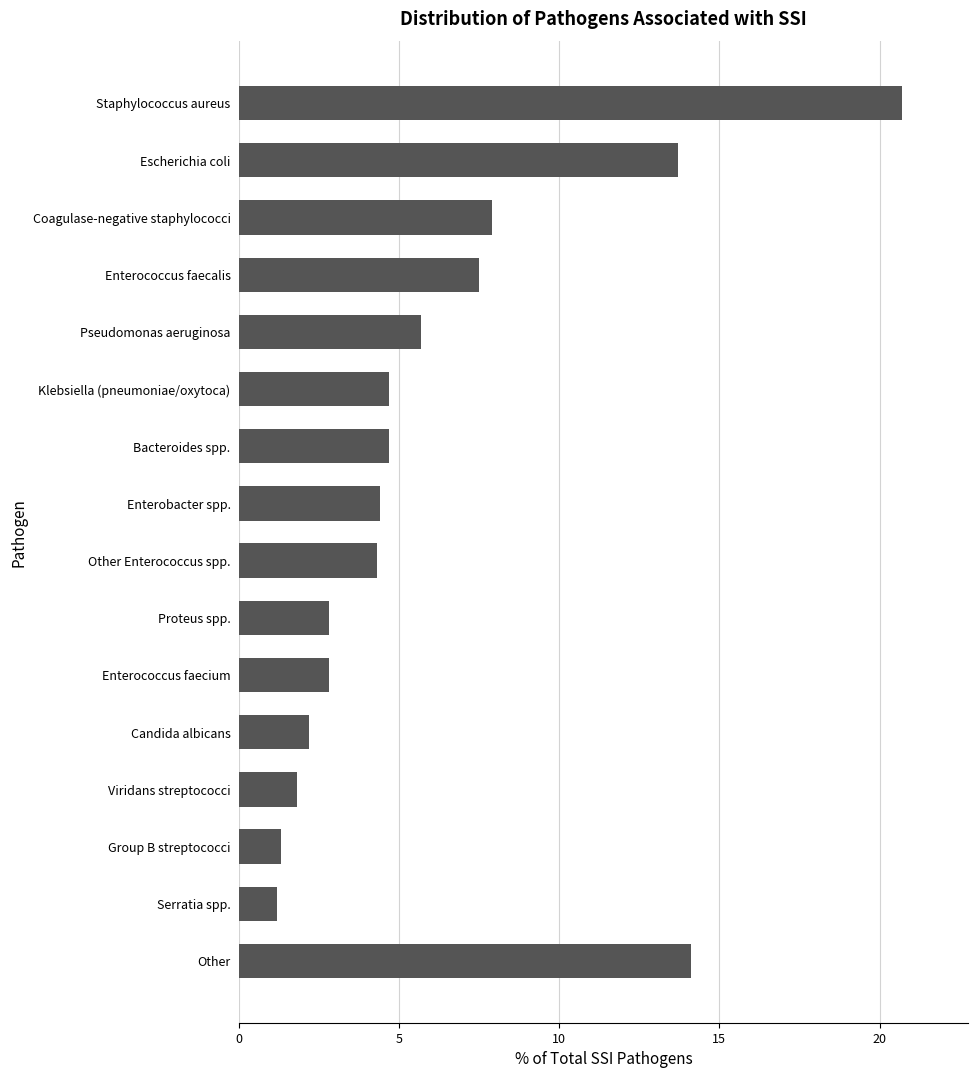

The value at Escherichia coli is 13.7. True or false?

True